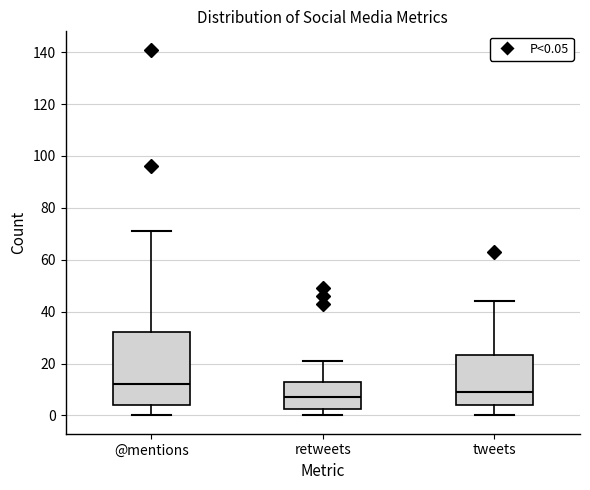

Which box's median line is the highest?

@mentions